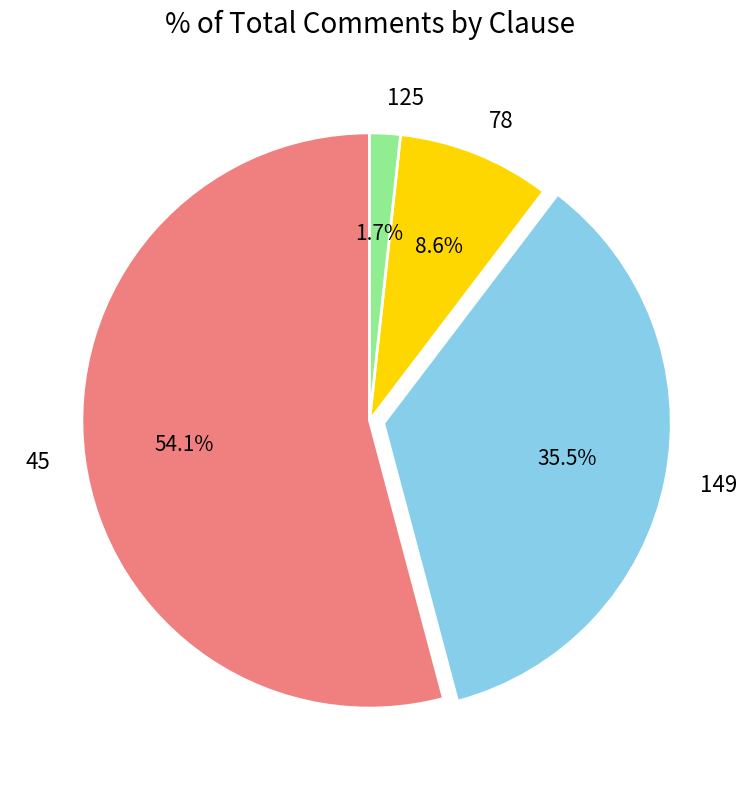

Rank the categories by value from lowest to highest.

125, 78, 149, 45